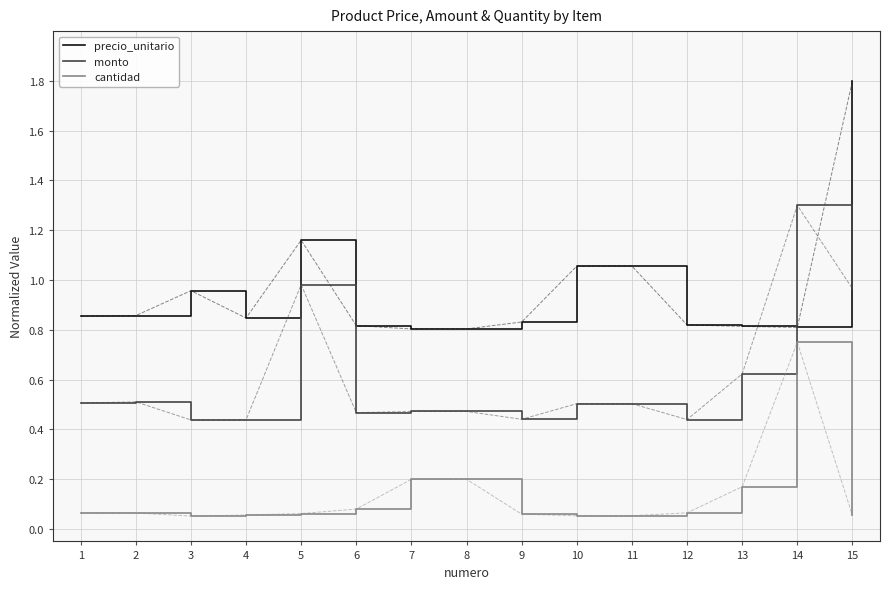

True or false: monto and precio_unitario cross at least once.

True